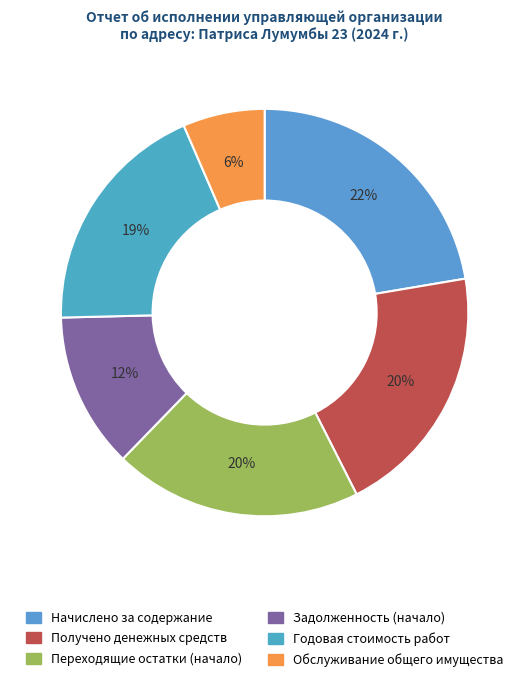

Which category has the biggest portion of the pie?

Начислено за содержание